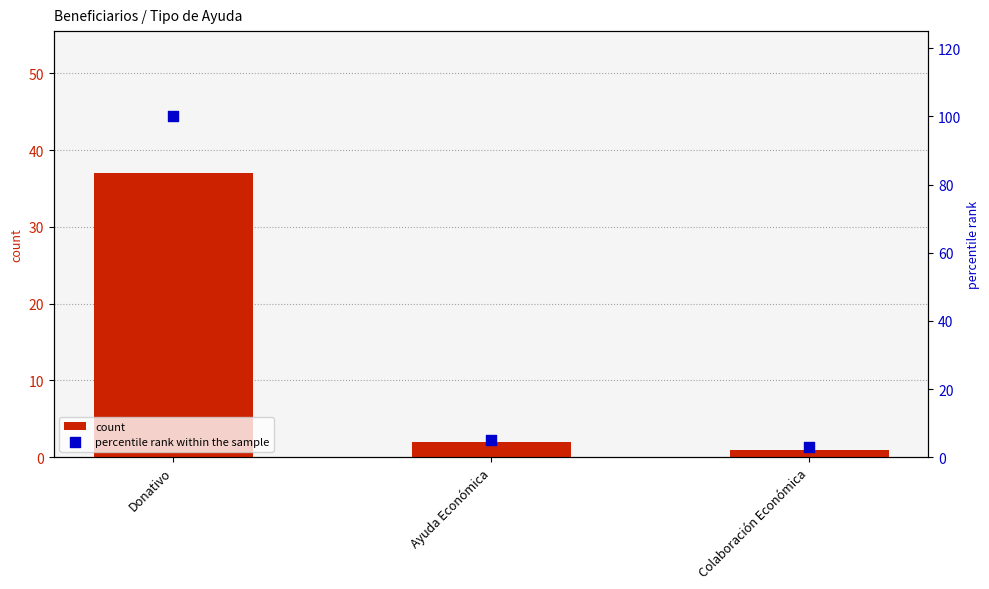

What is the total value across all series at Donativo?

137